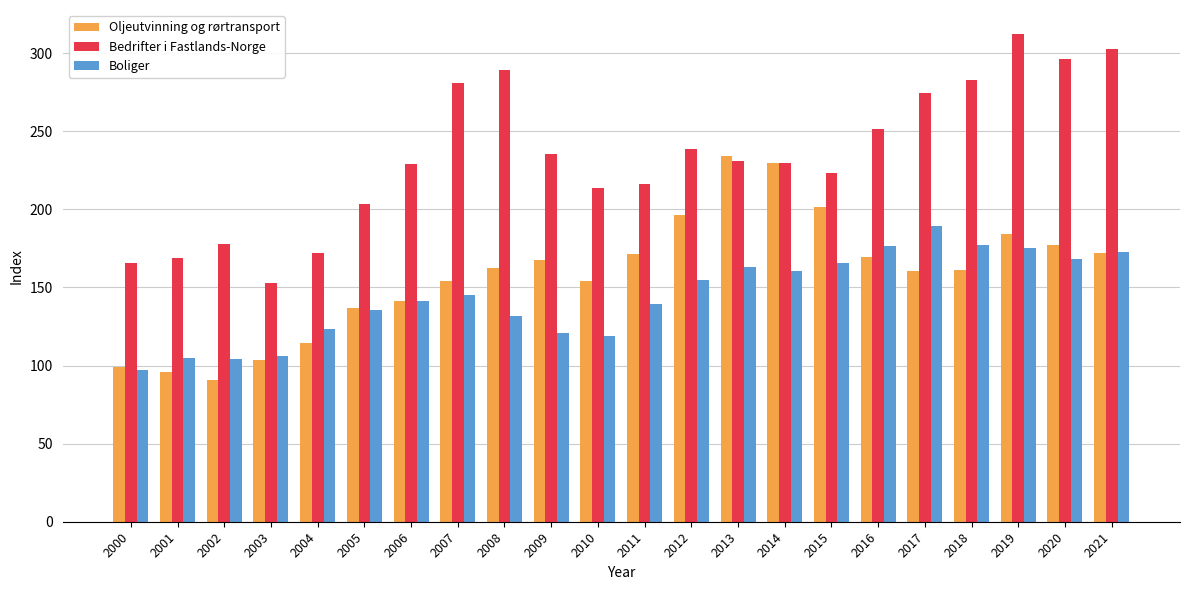

At 2003, list the series in order from smallest to largest.

Oljeutvinning og rørtransport, Boliger, Bedrifter i Fastlands-Norge